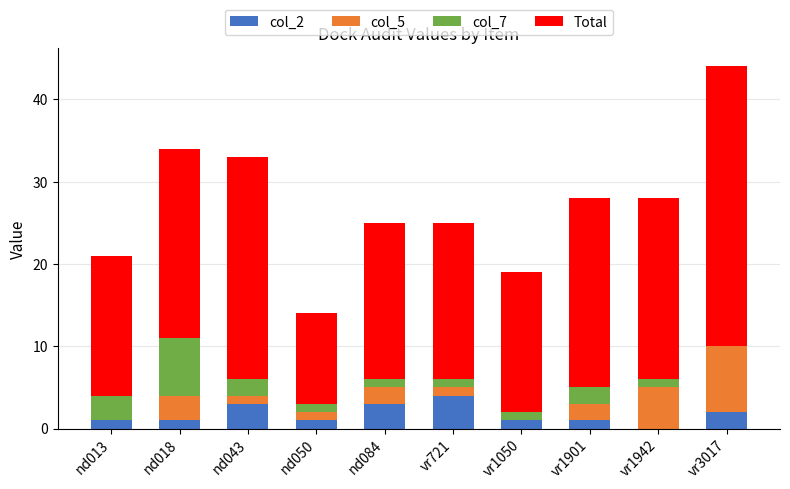

At which label does col_2 reach its peak?

vr721